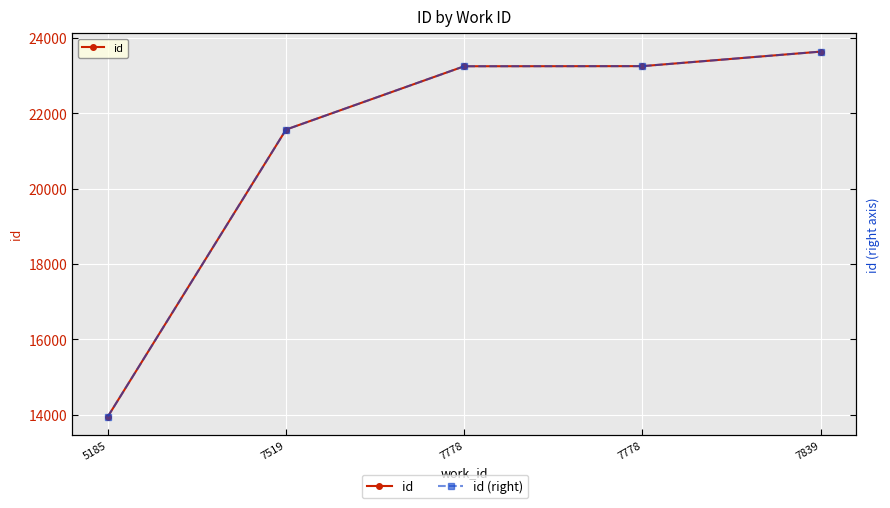

What is the value of the id point at the 2nd from the left?

21571